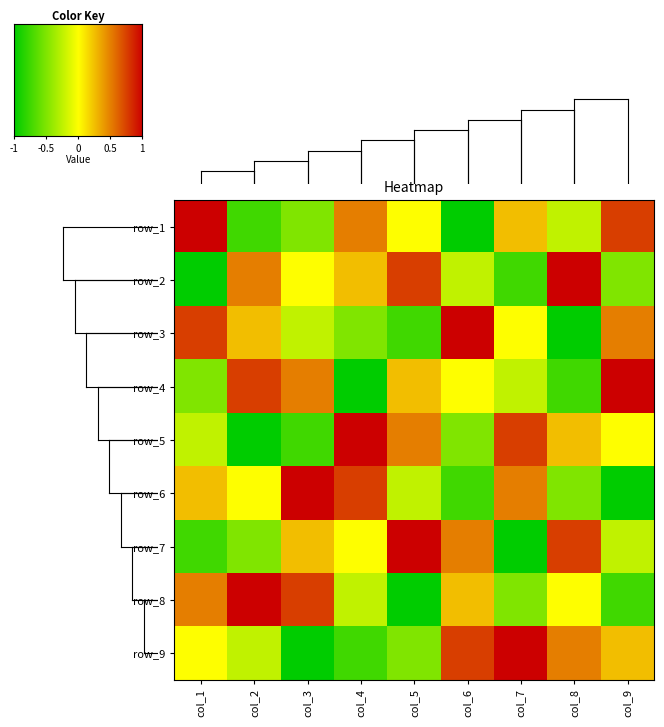

At how many categories does at least one series exceed 0?

9